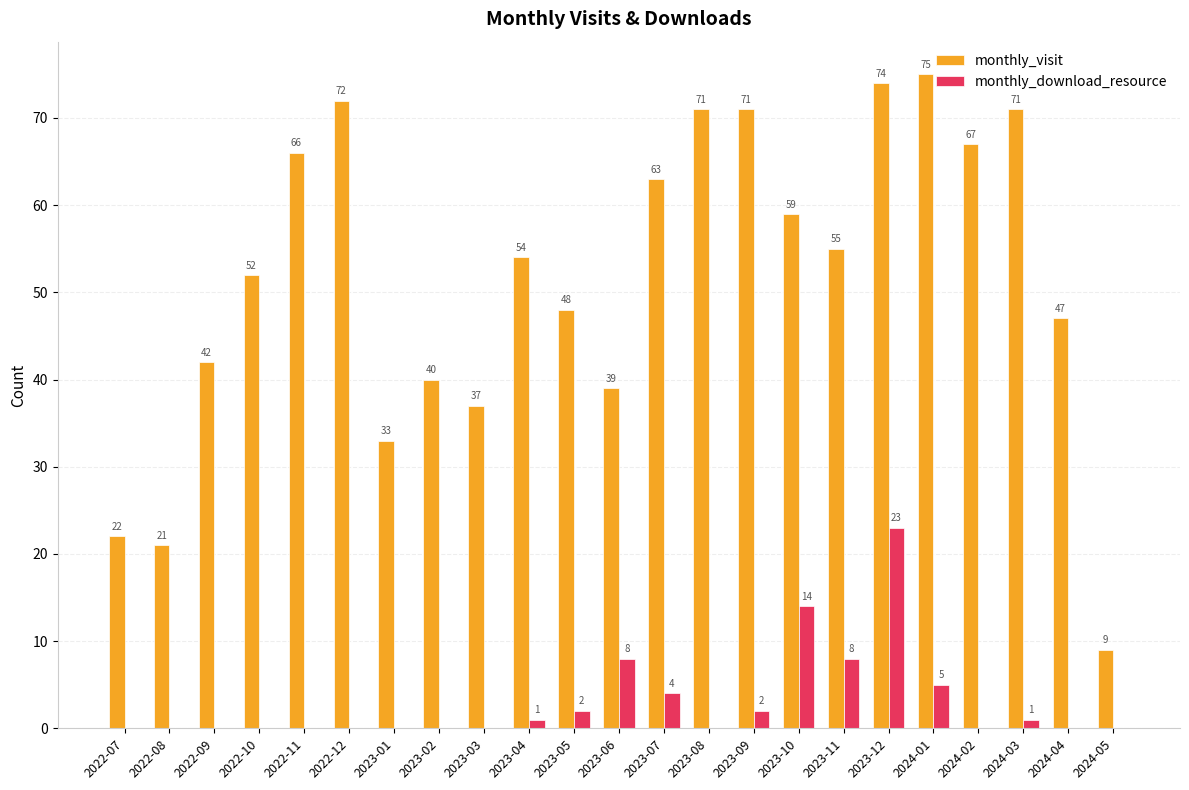

What value does the monthly_download_resource series have at 2023-11?

8